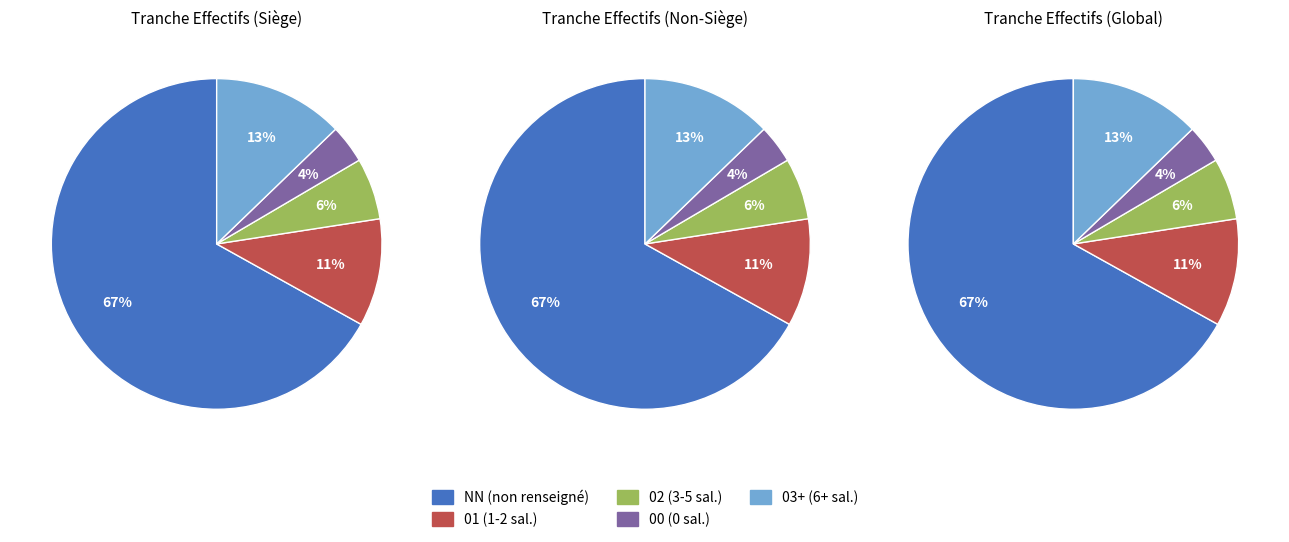

What percentage is NOT represented by 00?

96.2%